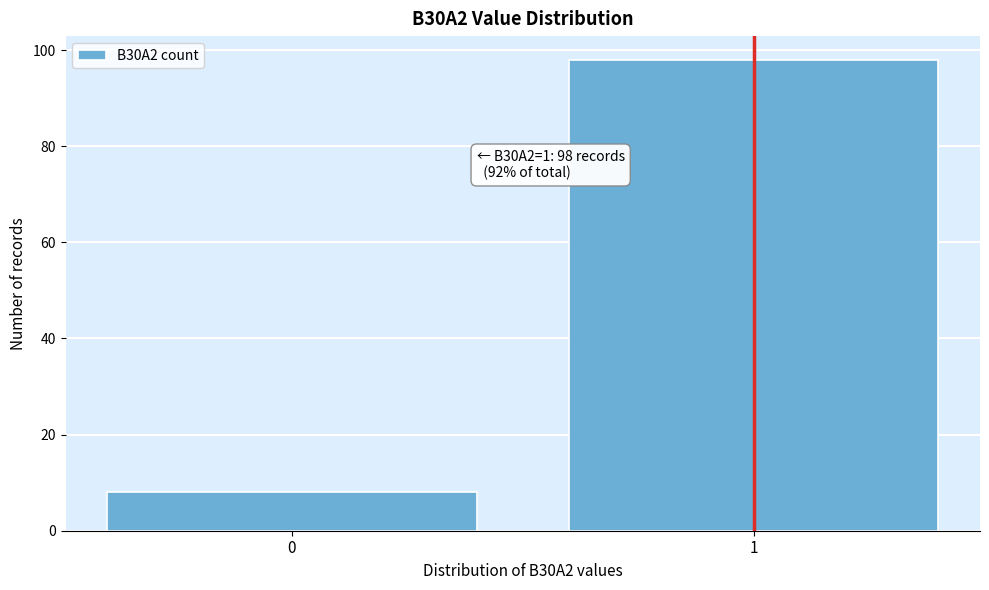

Reading left to right, list all the values displayed in this chart.

0=8	1=98